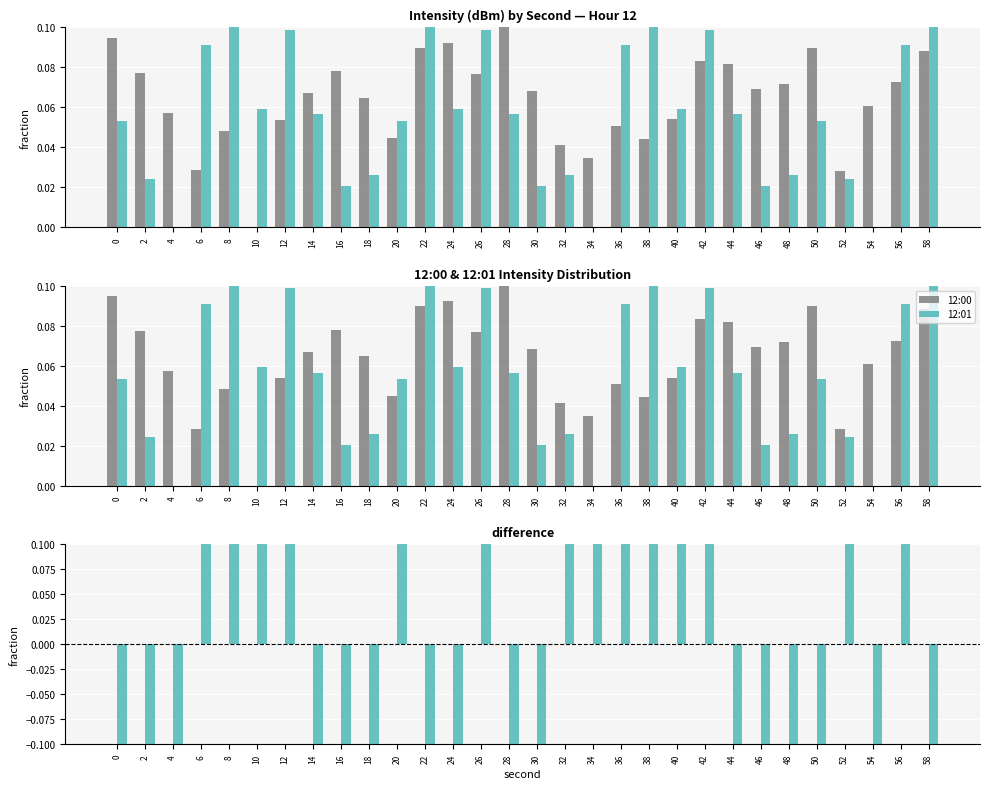

List the series in order of their overall mean, highest first.

12:00, 12:01